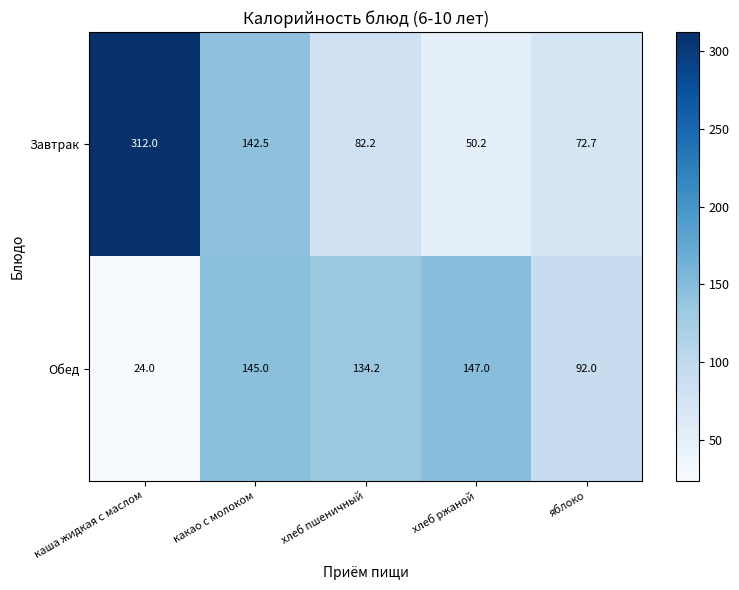

What is the average value of the Завтрак series?

131.9